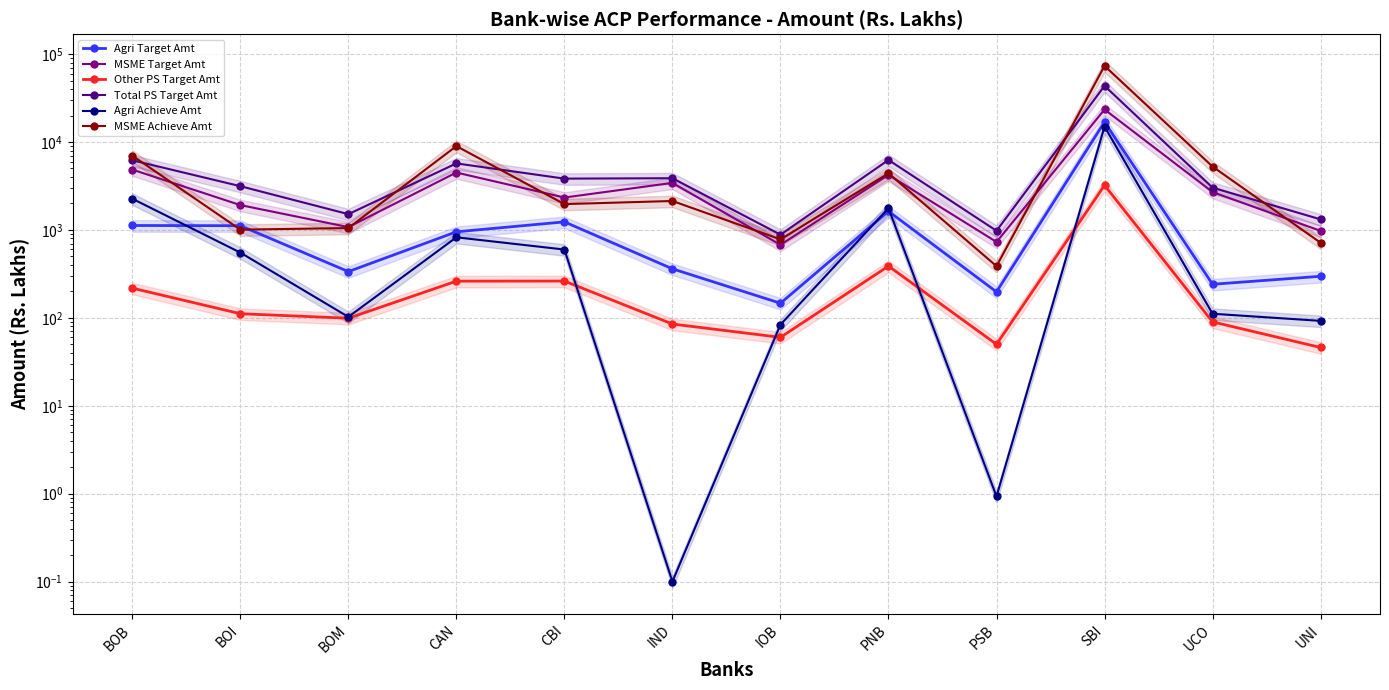

At which category does MSME Achieve Amt reach its first local peak?

CAN